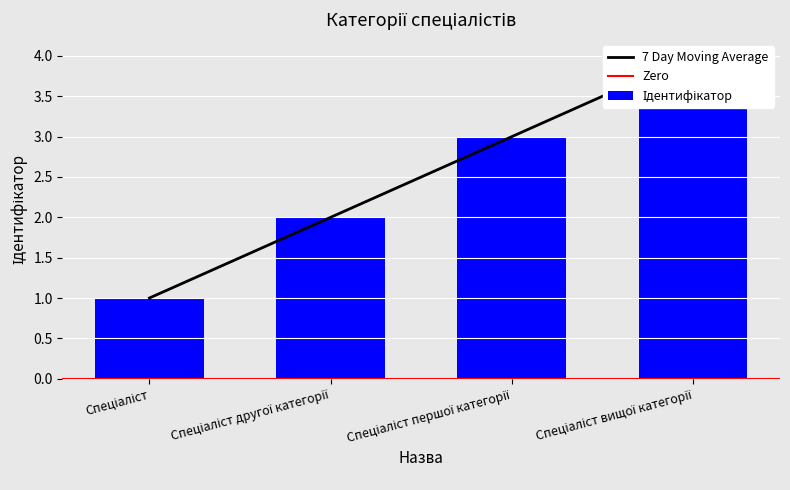

What is the label of the 4th bar from the left?

Спеціаліст вищої категорії